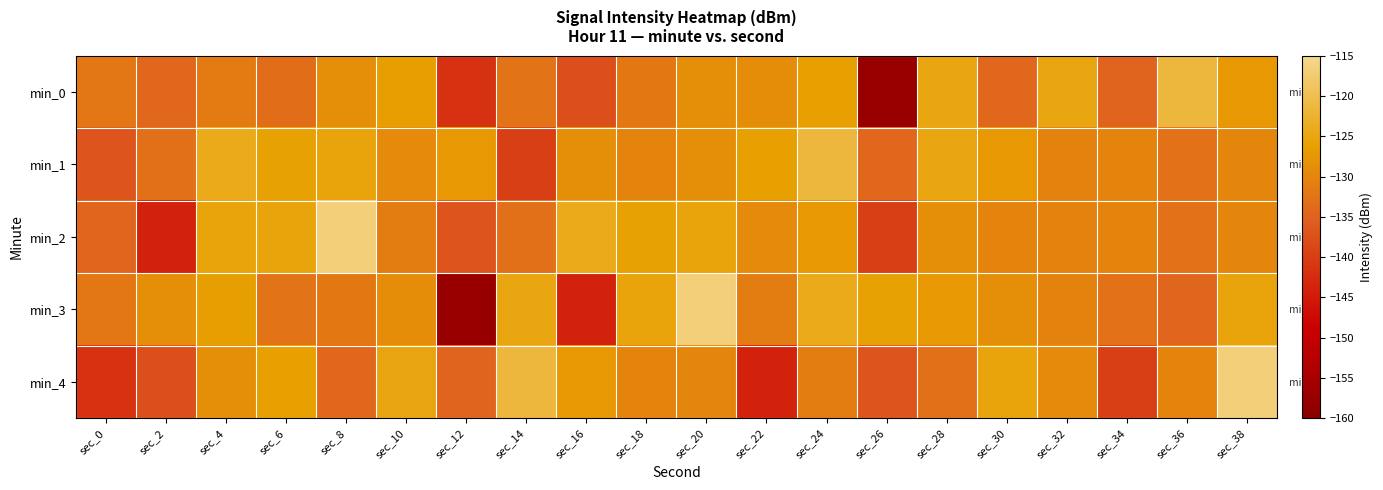

List the series in order of their peak value, lowest first.

min_0, min_1, min_2, min_3, min_4